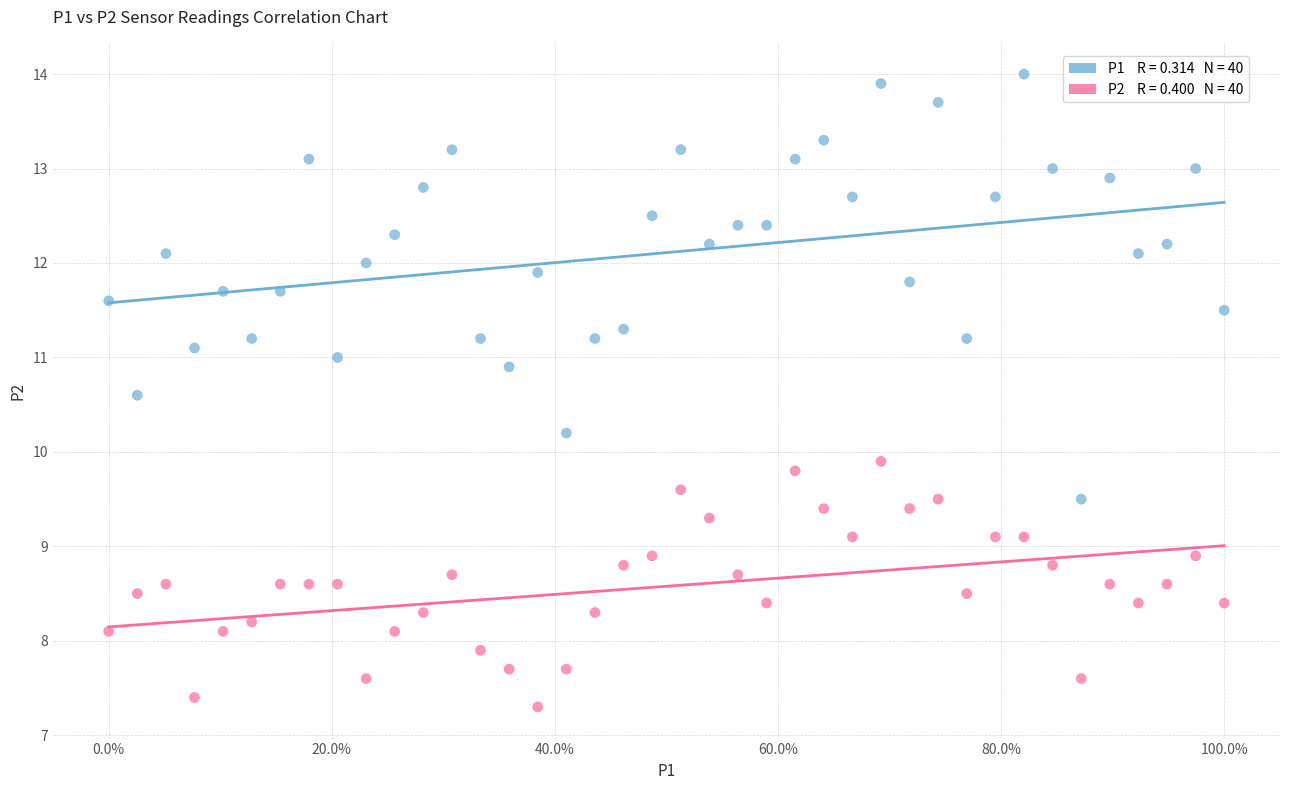

Across all series, what Y value is closest to 10?

9.9